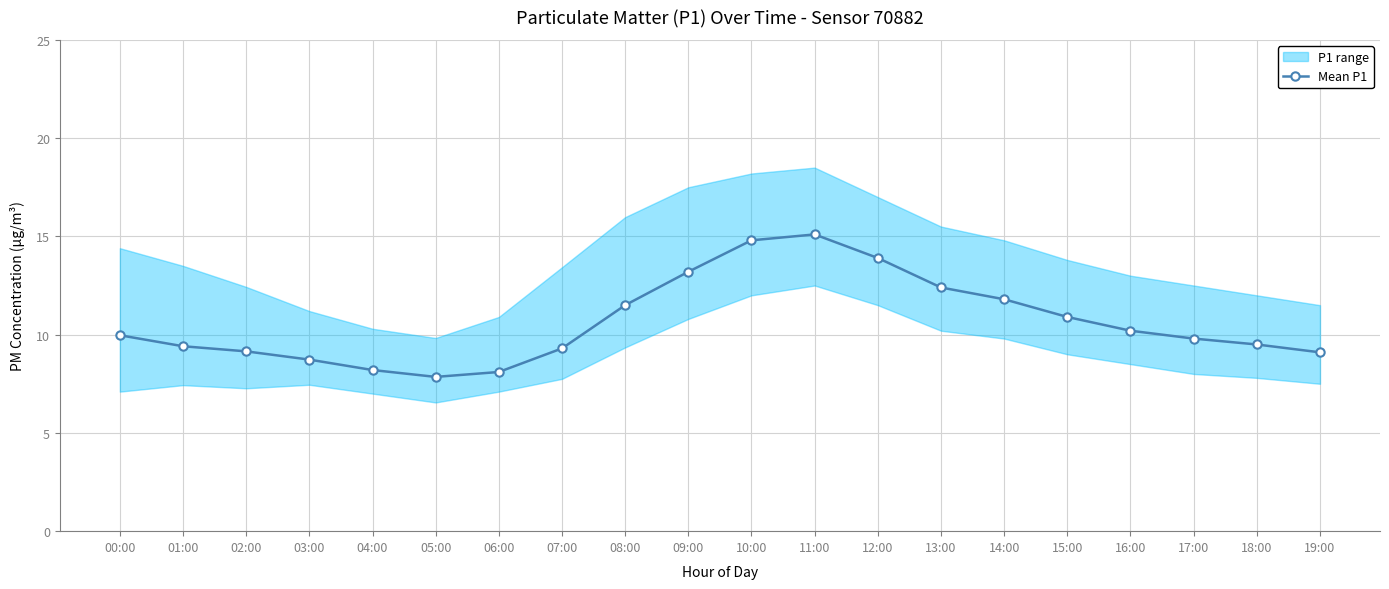

At which label is the value closest to 11?

15:00